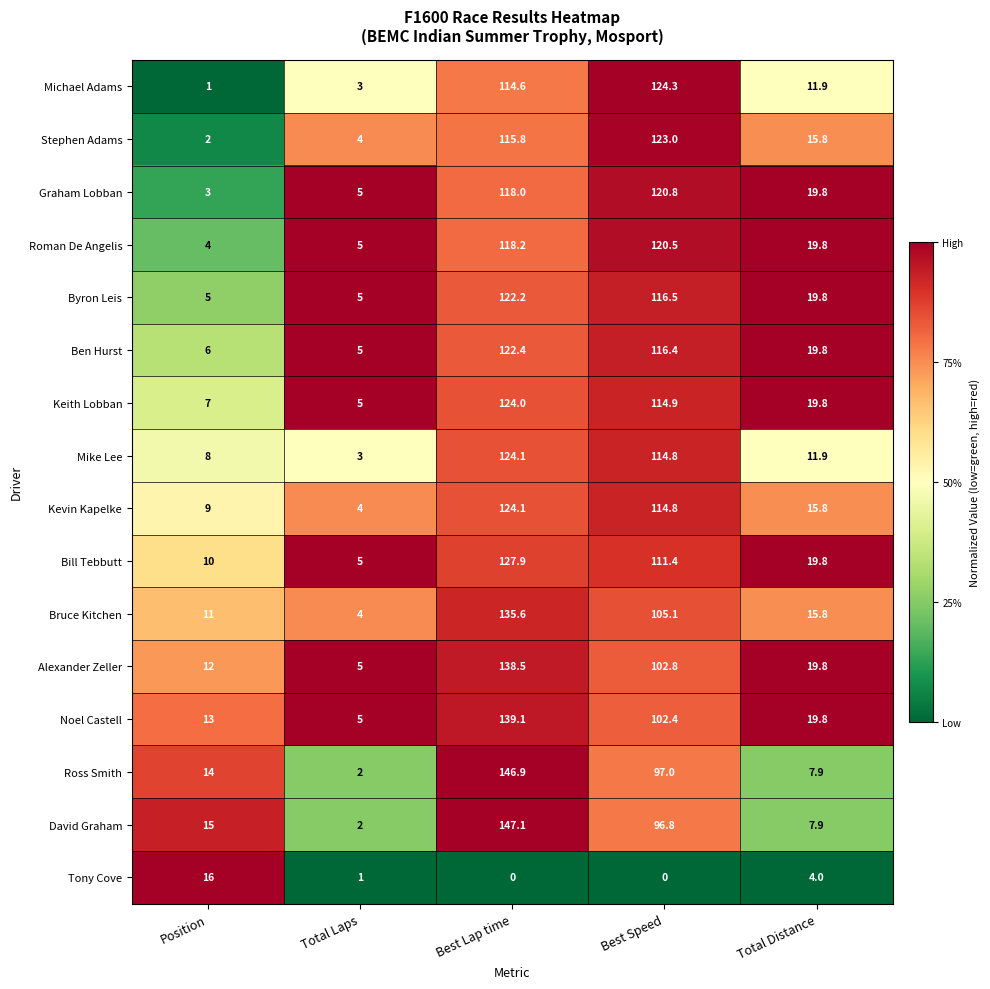

Is the value of Bill Tebbutt at Best Lap time greater than the value of Graham Lobban at Position?

Yes